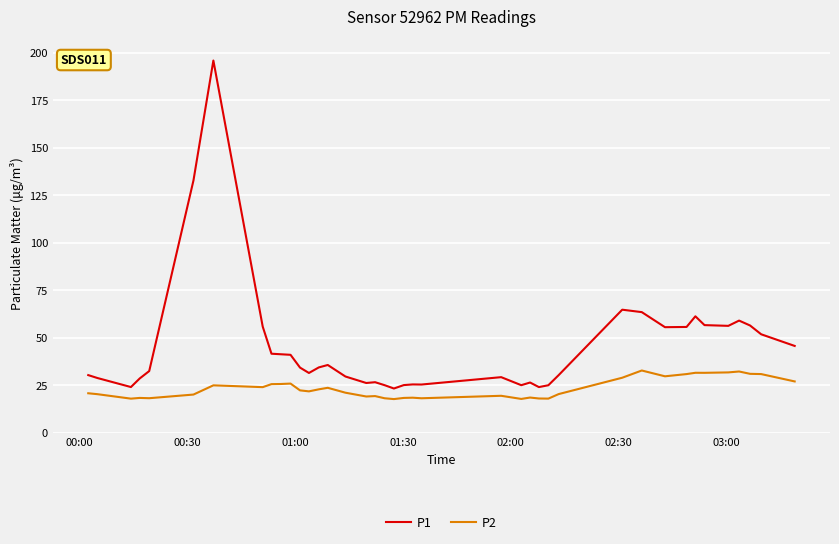

List the series in order of their overall mean, lowest first.

P2, P1